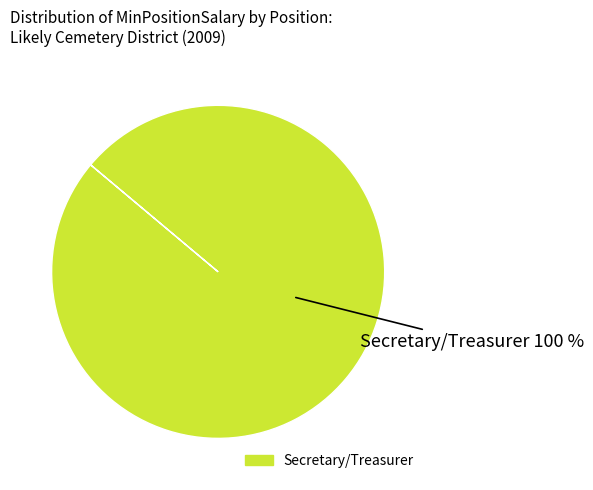

Is there any slice that represents more than half of the pie?

Yes